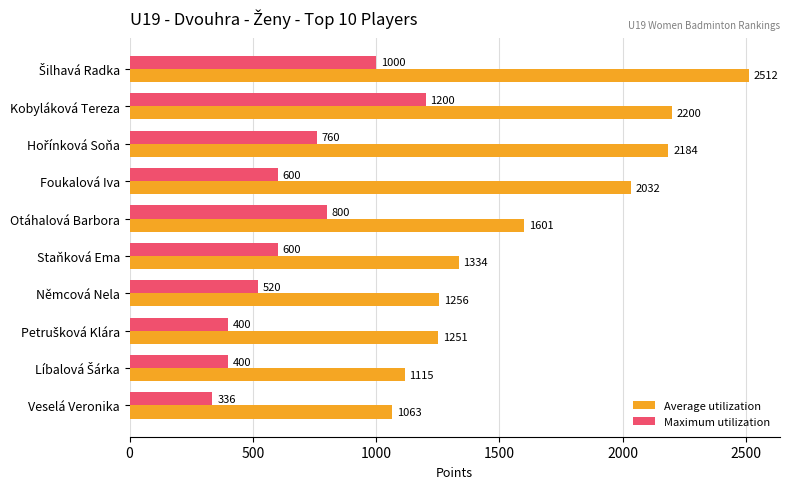

At Němcová Nela, list the series in order from smallest to largest.

Maximum utilization, Average utilization